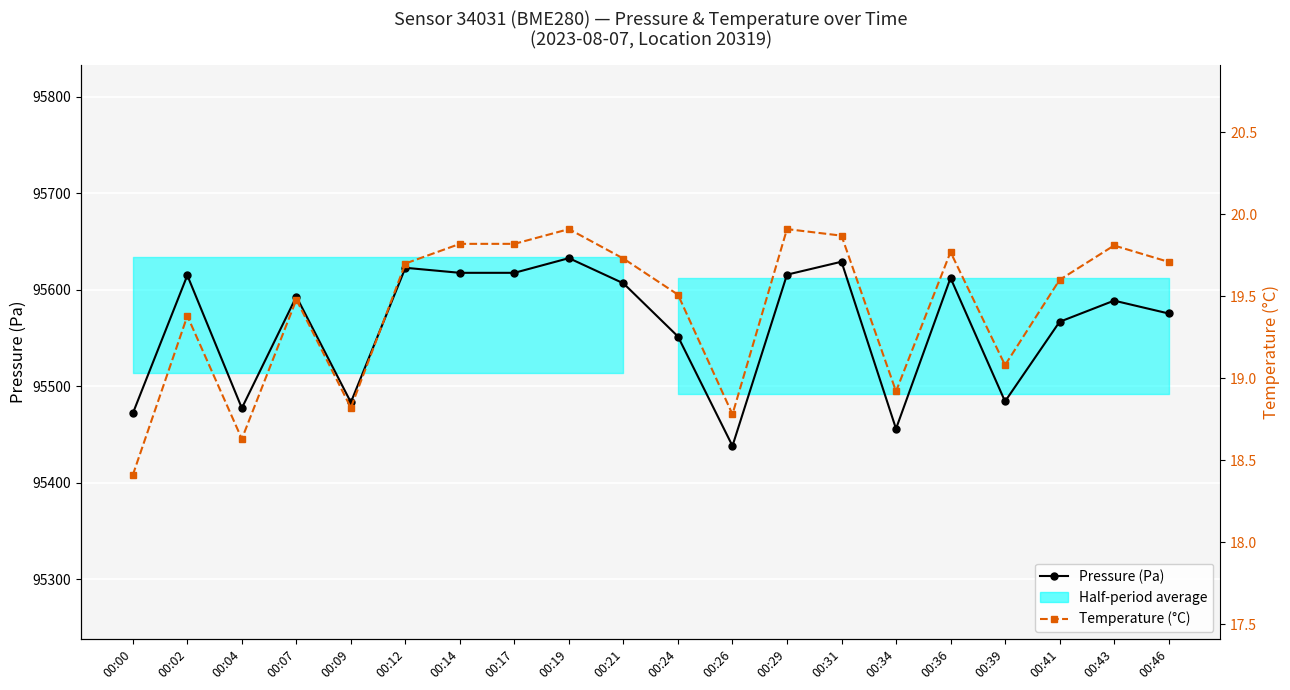

Is it true that Pressure (Pa) equals 43811.7 at 00:36?

False